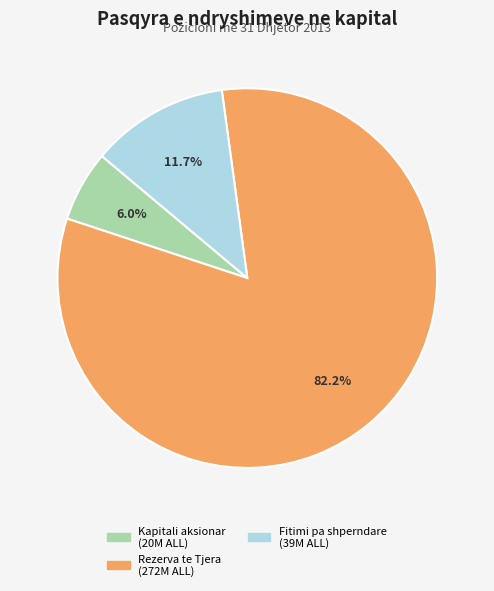

Does any single category account for the majority?

Yes